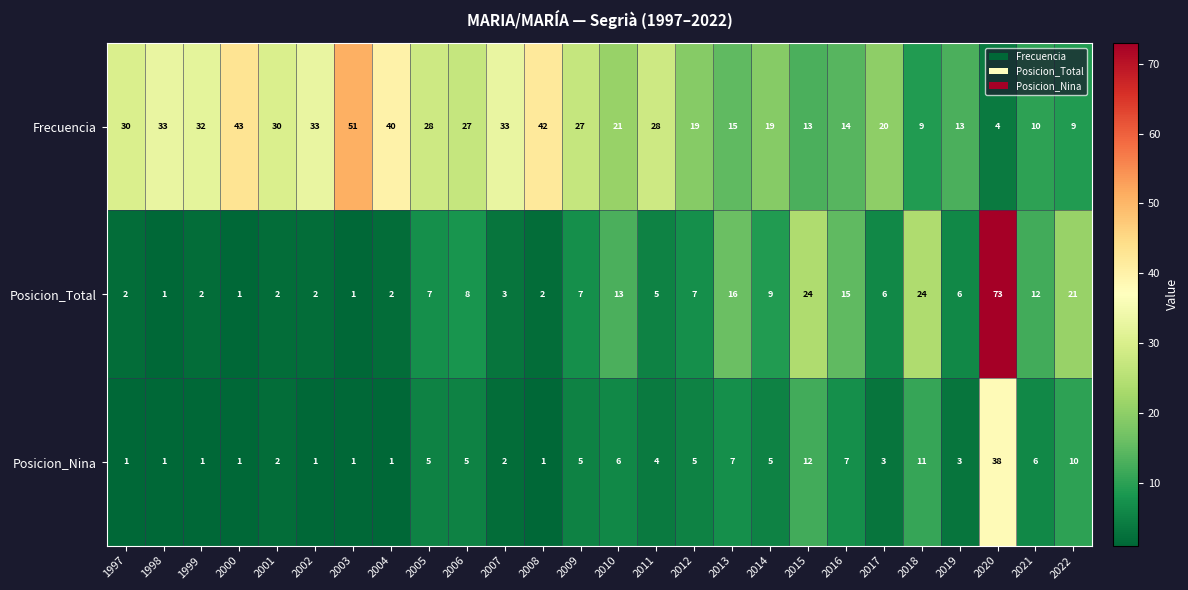

What is the difference between the Posicion_Nina values at 2006 and 2002?

4